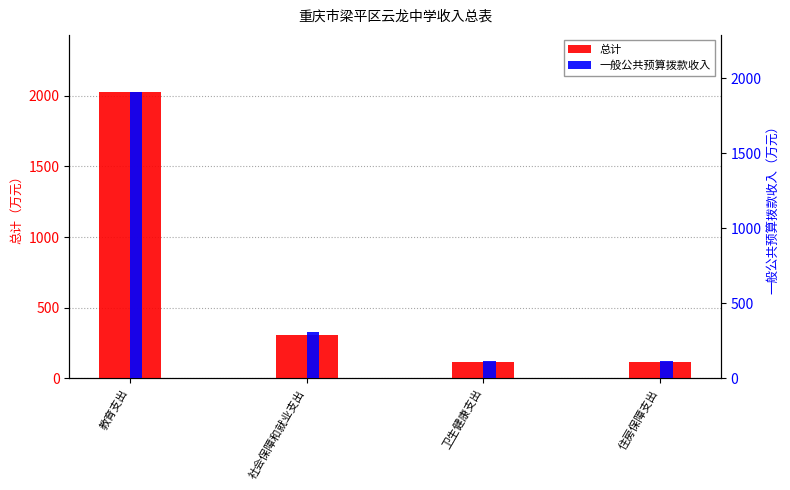

What is the label of the 2nd bar from the right?

卫生健康支出